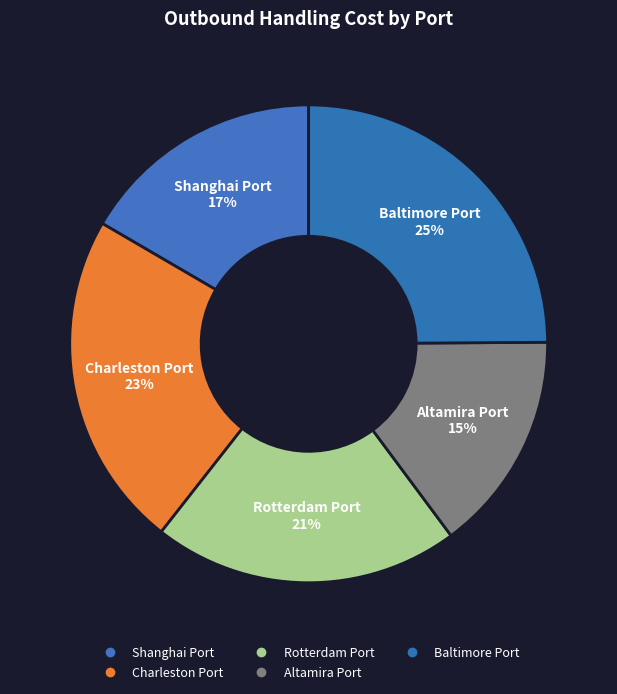

What is the largest slice in the pie chart?

Baltimore Port